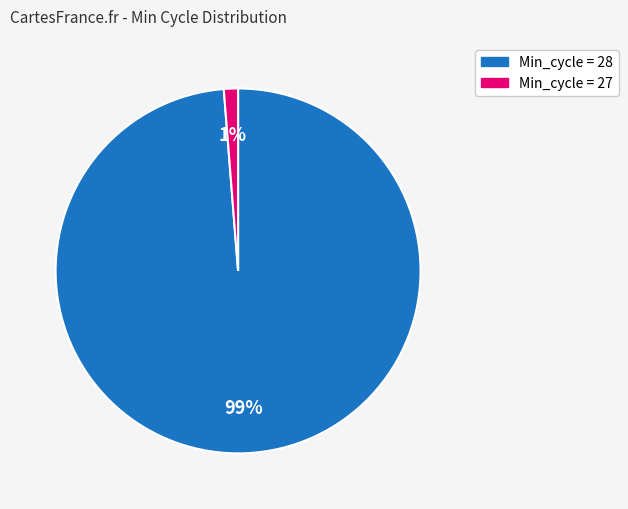

Is there a majority slice in this chart?

Yes